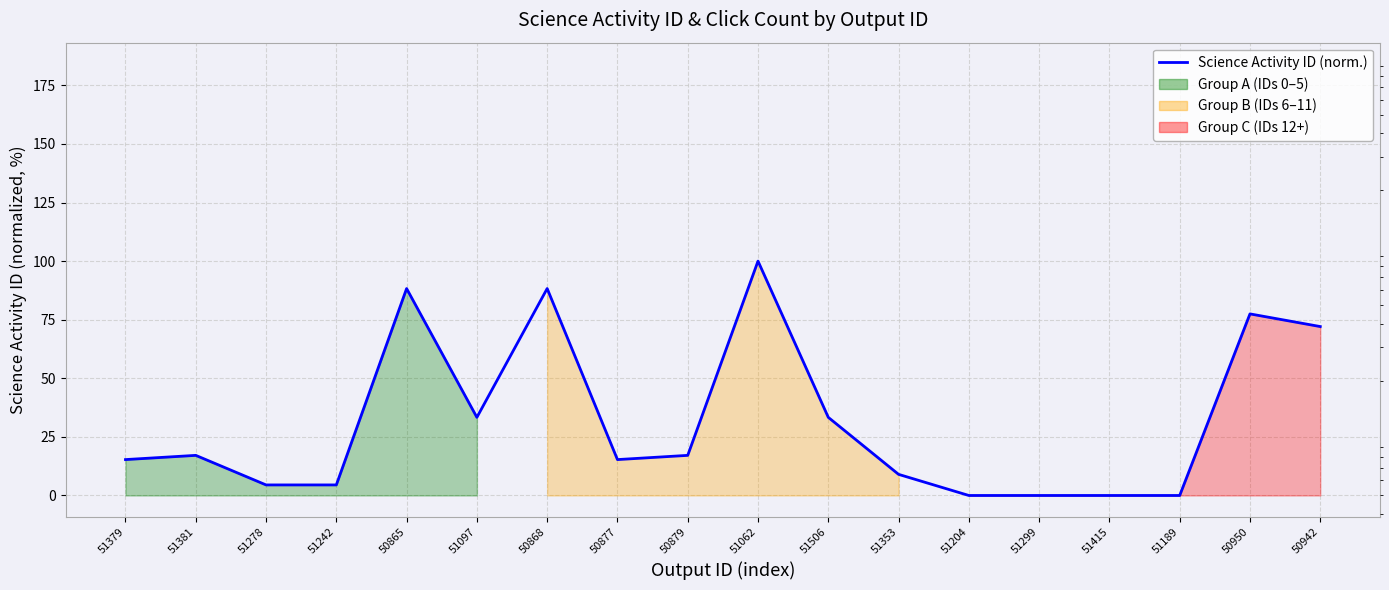

How many intersections are there between Science Activity ID (normalized) and Click Count?

6